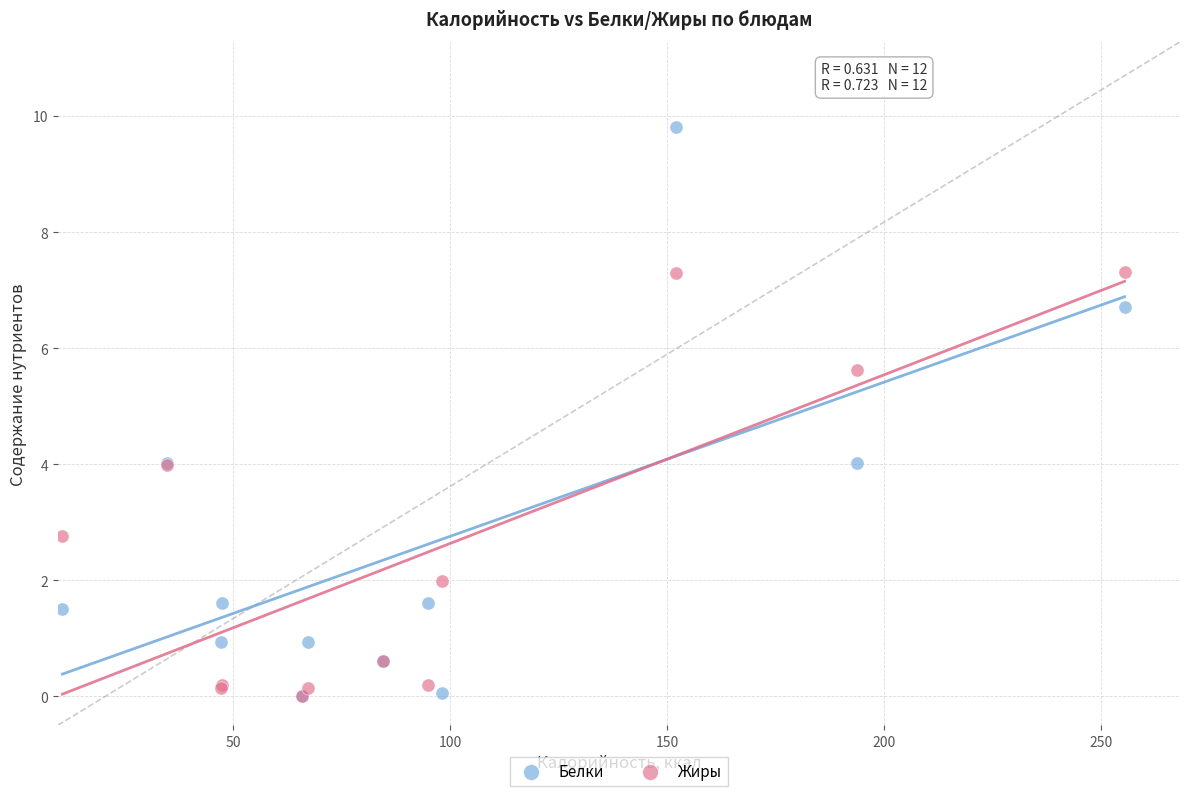

In the Жиры series, what Y value is closest to 3?

2.8